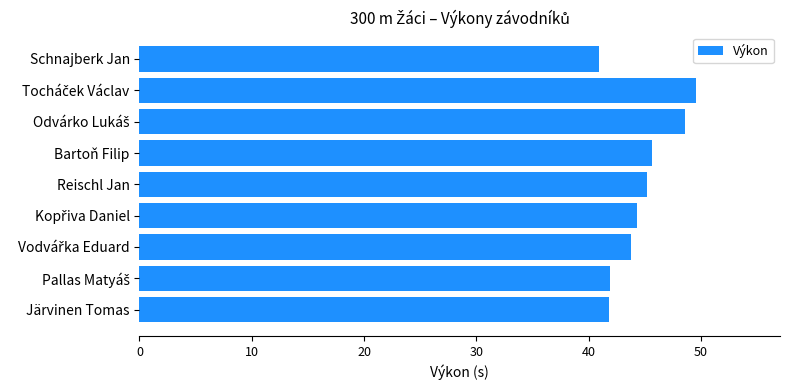

Is it true that the value at Reischl Jan is 45.2?

True